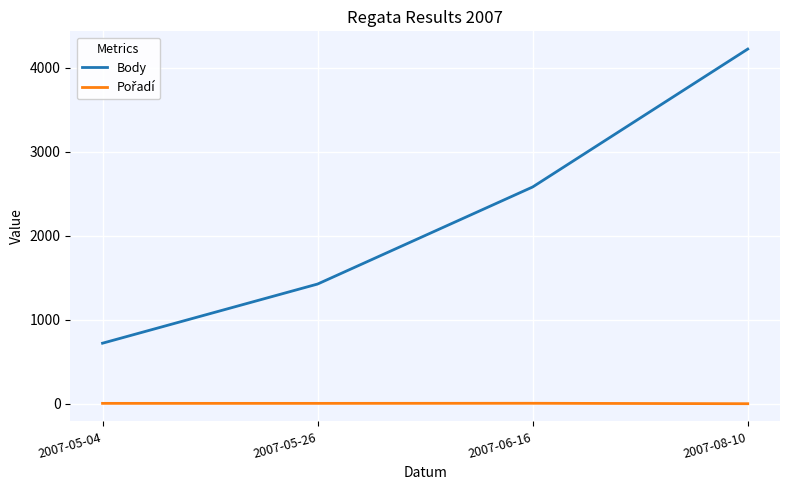

Count the number of categories in the chart.

4